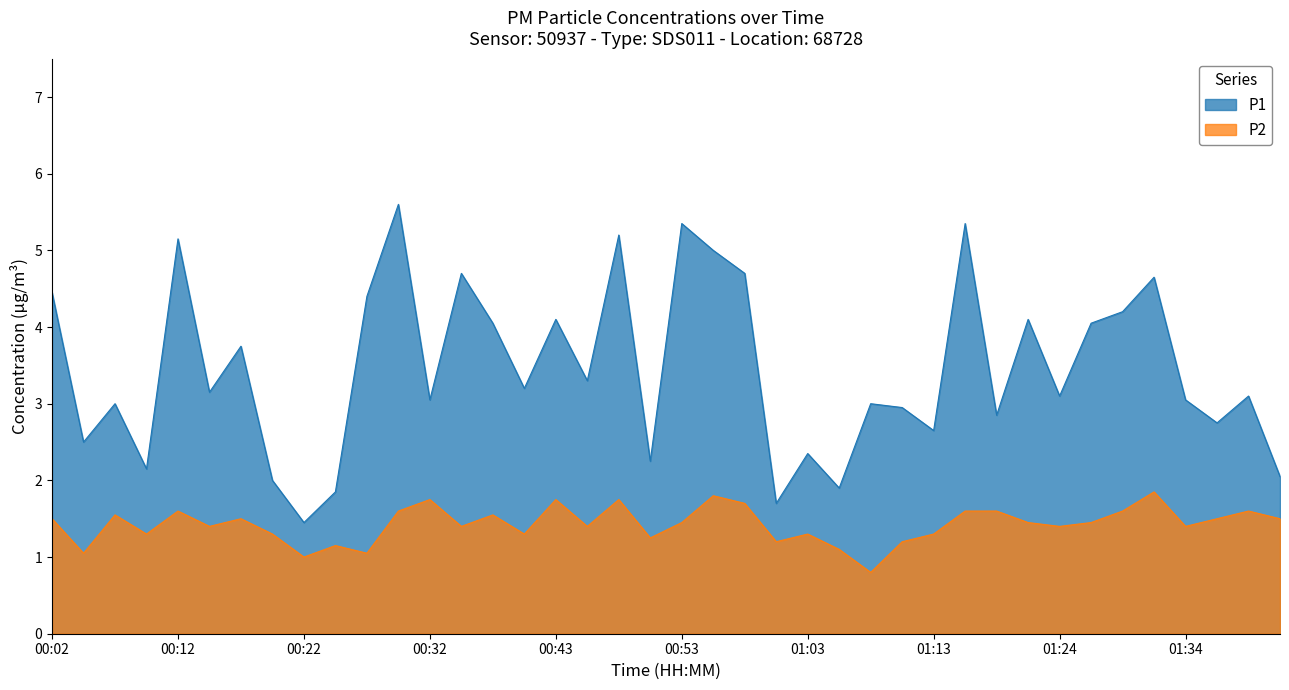

Is it true that P1 equals 6.9 at 01:29?

False